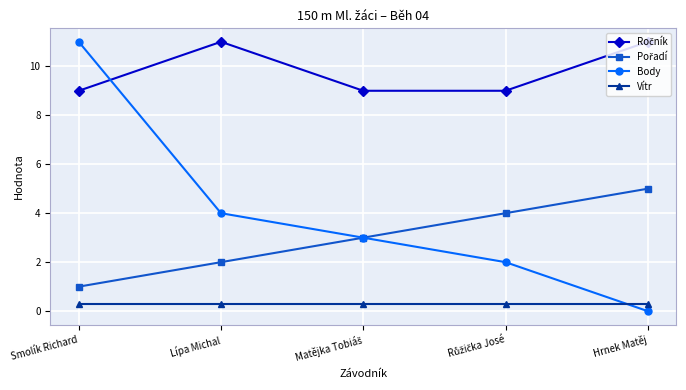

Which series has the widest spread of values?

Body